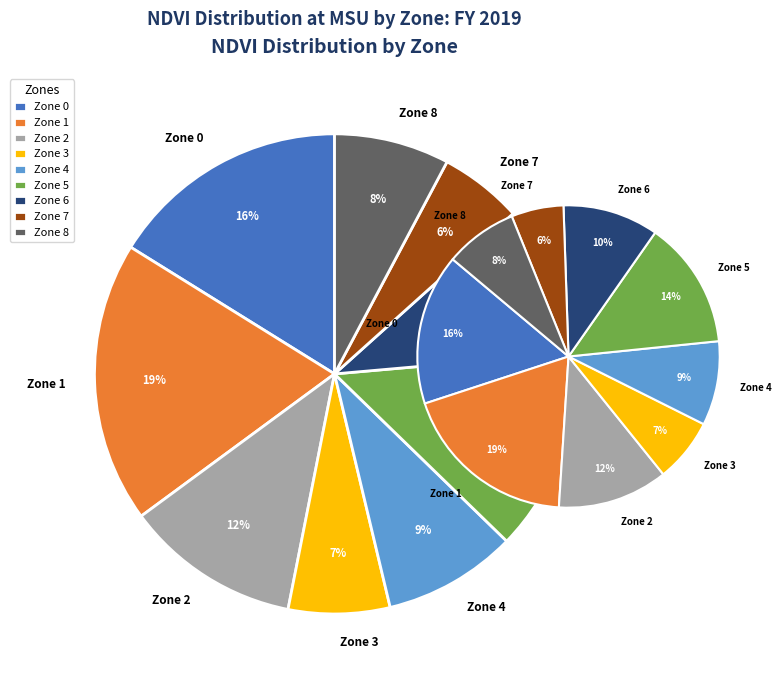

How many segments does this pie chart have?

9